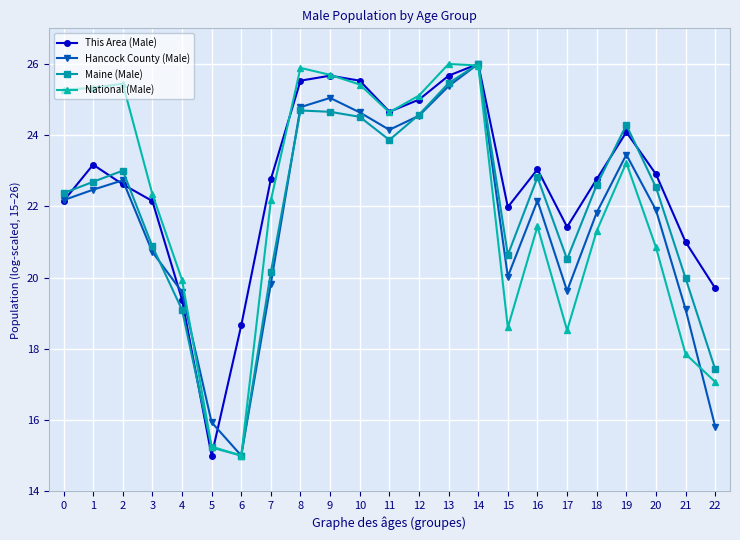

How many categories are shown in the chart?

23